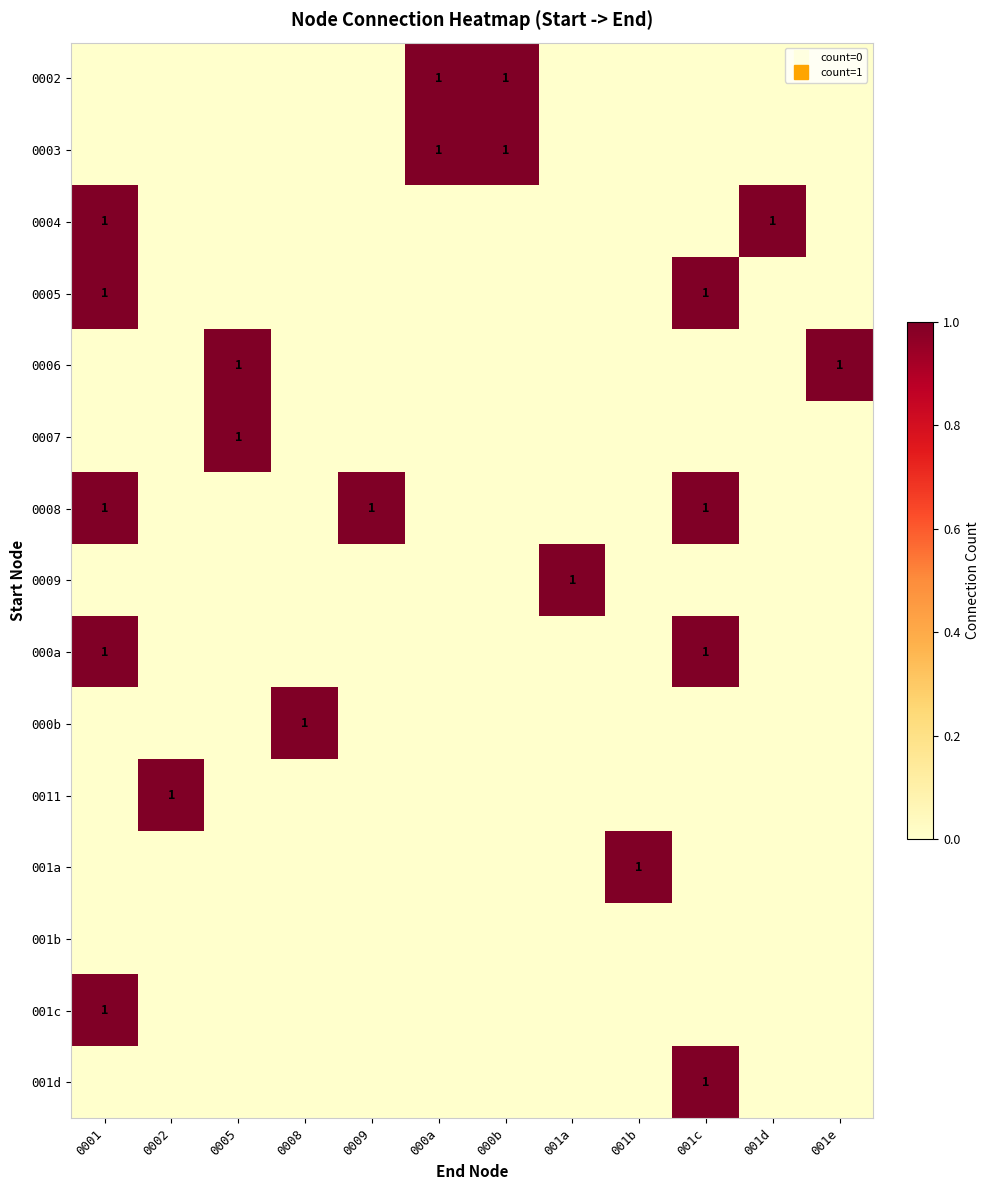

Is the value of 000b at 0005 greater than the value of 0007 at 001c?

No